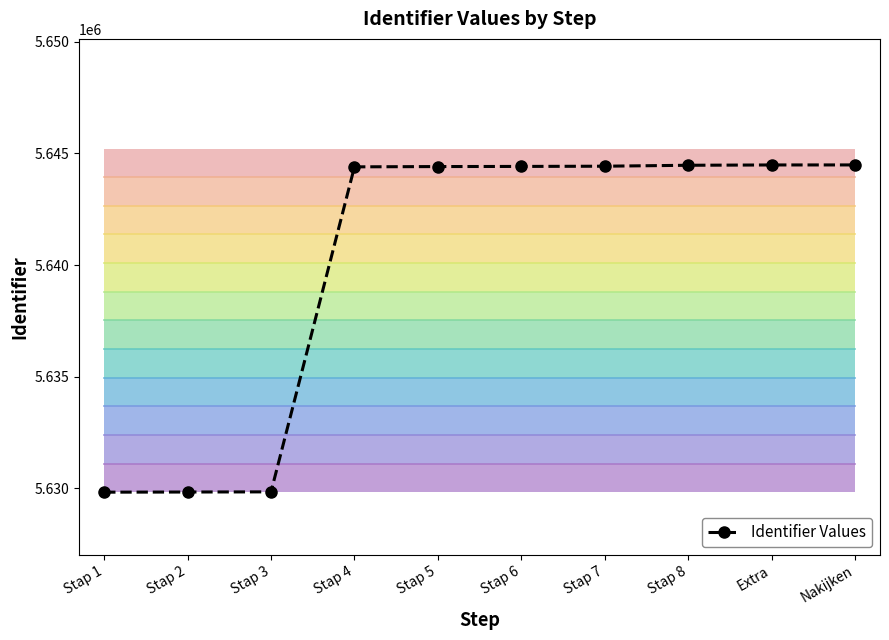

What is the label of the 8th point from the left?

Stap 8